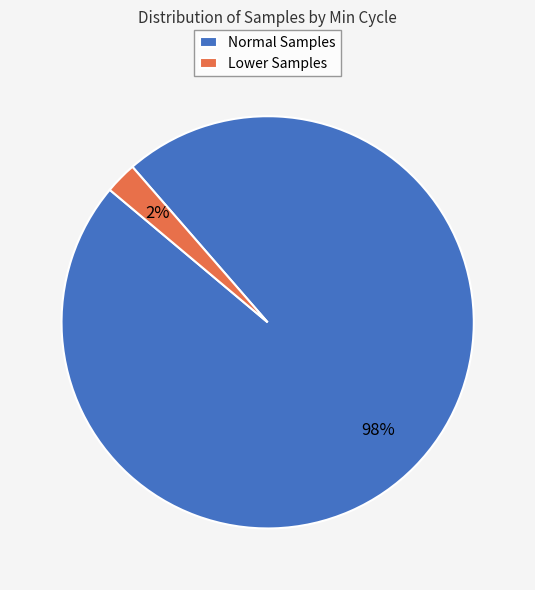

Is there any slice that represents more than half of the pie?

Yes